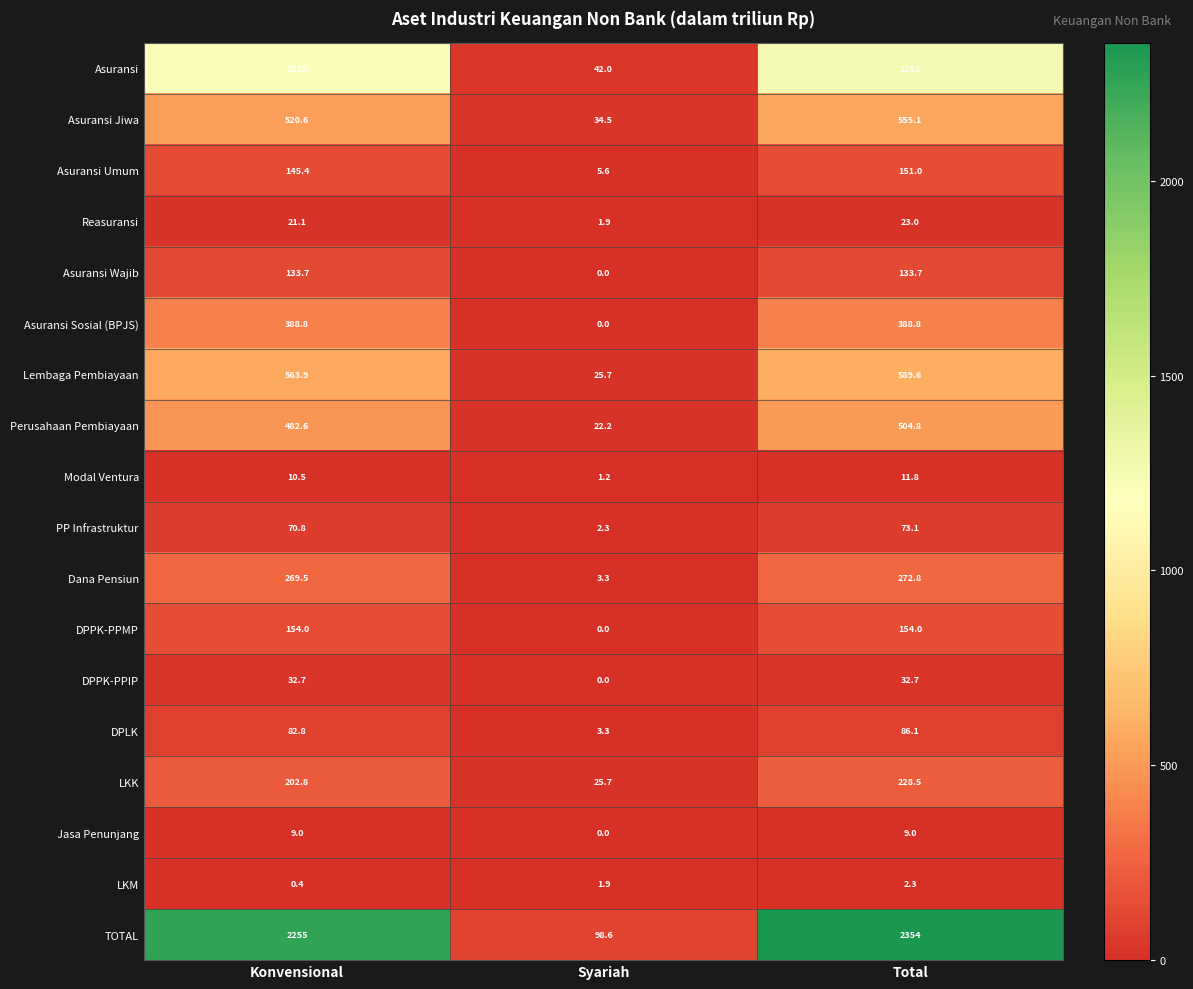

True or false: DPPK-PPIP has a value of 50.0 at Konvensional.

False